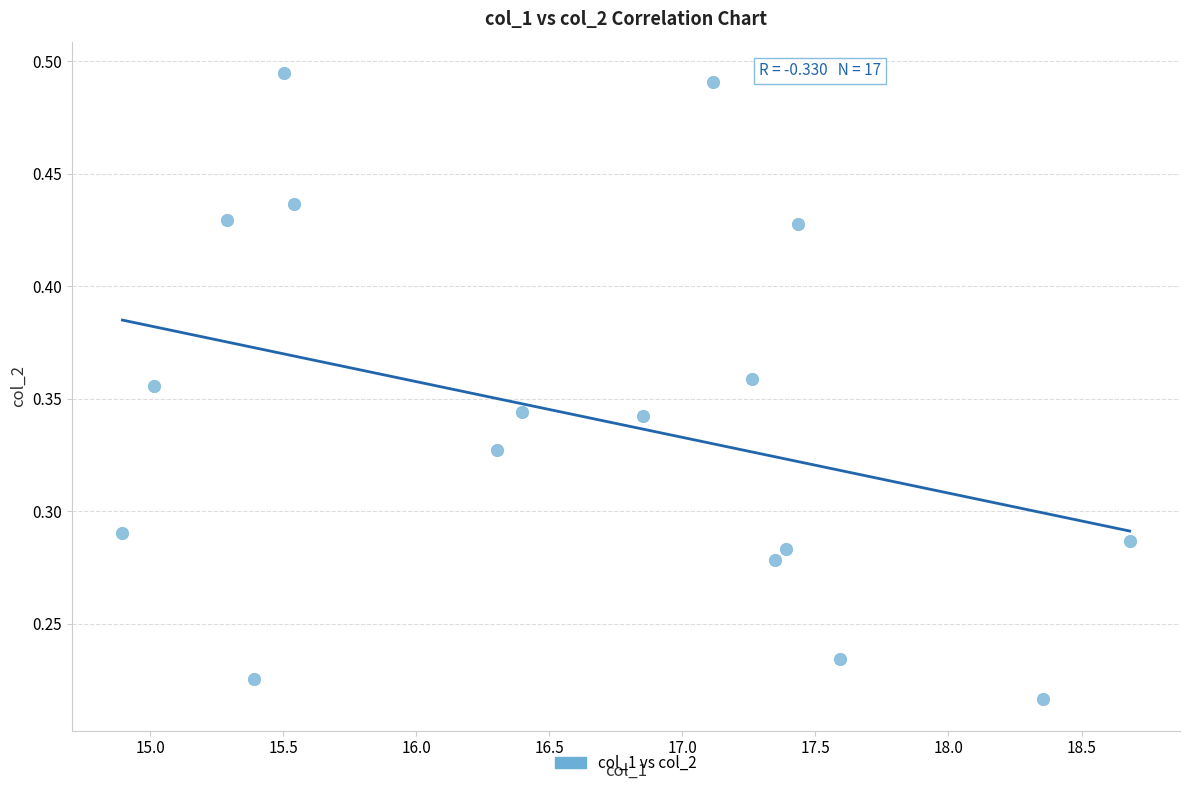

What is the range of X values (max minus min)?

3.8